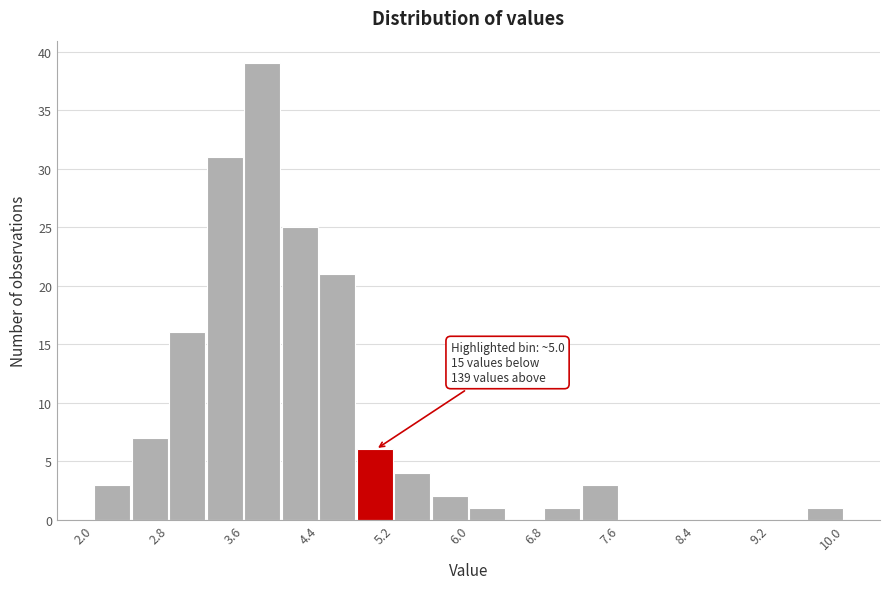

Over which range of the x-axis is the bar tallest?

3.6 to 4.0